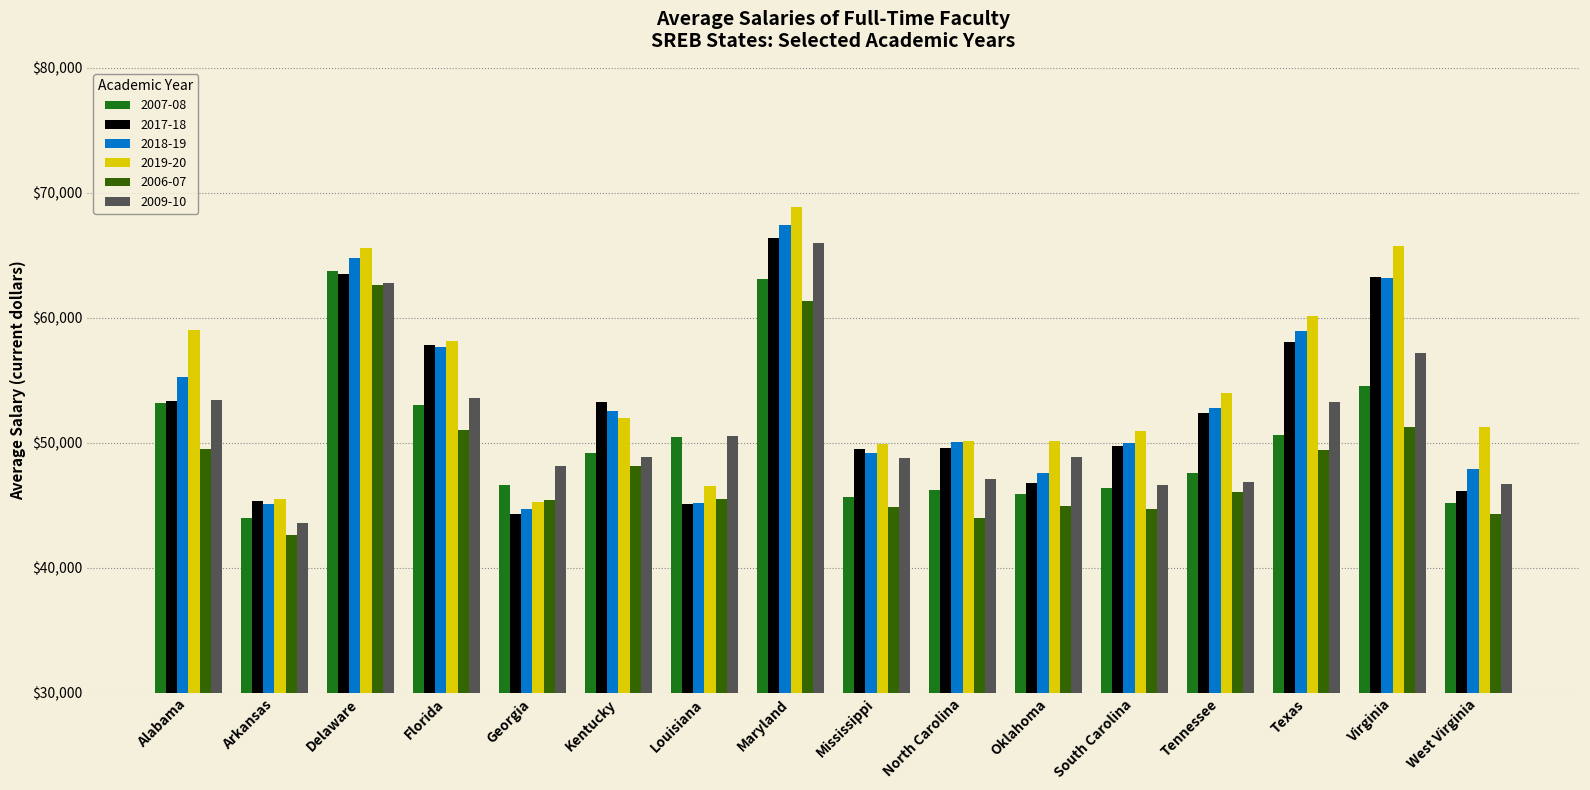

What is the maximum value shown in the chart?

68849.8